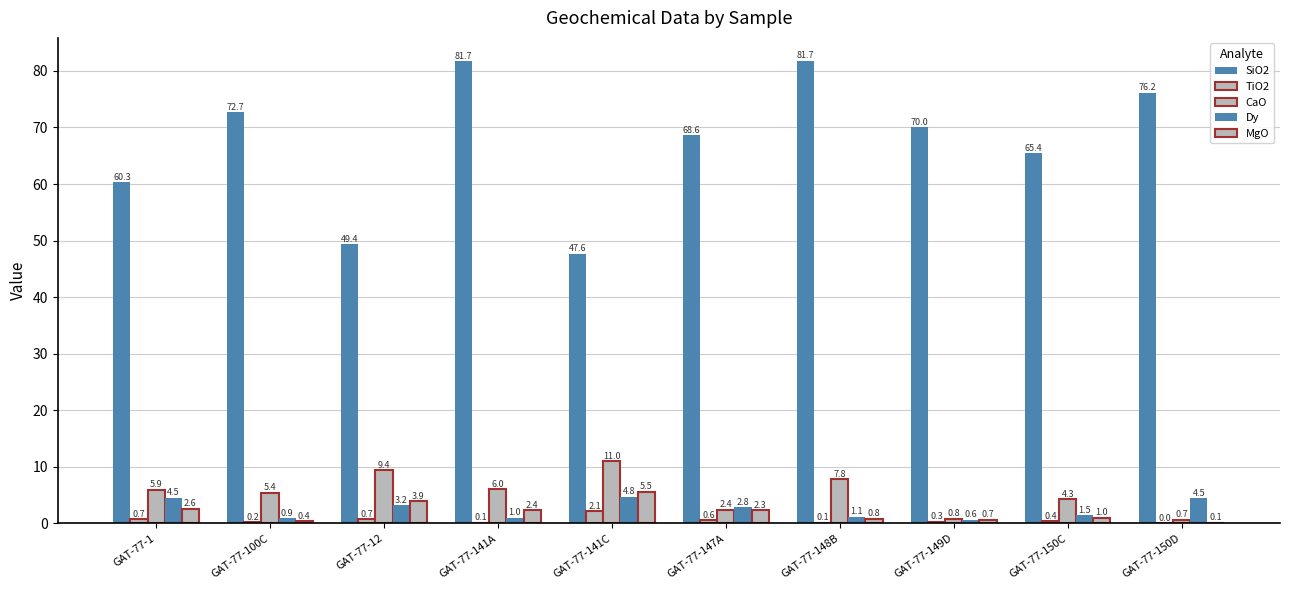

Reading right to left, extract all data points from this chart.

SiO2: GAT-77-150D=76.2	GAT-77-150C=65.4	GAT-77-149D=70.0	GAT-77-148B=81.7	GAT-77-147A=68.6	GAT-77-141C=47.6	GAT-77-141A=81.7	GAT-77-12=49.4	GAT-77-100C=72.7	GAT-77-1=60.3
TiO2: GAT-77-150D=0.0	GAT-77-150C=0.4	GAT-77-149D=0.3	GAT-77-148B=0.1	GAT-77-147A=0.6	GAT-77-141C=2.1	GAT-77-141A=0.1	GAT-77-12=0.7	GAT-77-100C=0.2	GAT-77-1=0.7
CaO: GAT-77-150D=0.7	GAT-77-150C=4.3	GAT-77-149D=0.8	GAT-77-148B=7.8	GAT-77-147A=2.4	GAT-77-141C=11.0	GAT-77-141A=6.0	GAT-77-12=9.4	GAT-77-100C=5.4	GAT-77-1=5.9
Dy: GAT-77-150D=4.5	GAT-77-150C=1.5	GAT-77-149D=0.6	GAT-77-148B=1.1	GAT-77-147A=2.8	GAT-77-141C=4.8	GAT-77-141A=1.0	GAT-77-12=3.2	GAT-77-100C=0.9	GAT-77-1=4.5
MgO: GAT-77-150D=0.1	GAT-77-150C=1.0	GAT-77-149D=0.7	GAT-77-148B=0.8	GAT-77-147A=2.3	GAT-77-141C=5.5	GAT-77-141A=2.4	GAT-77-12=3.9	GAT-77-100C=0.4	GAT-77-1=2.6